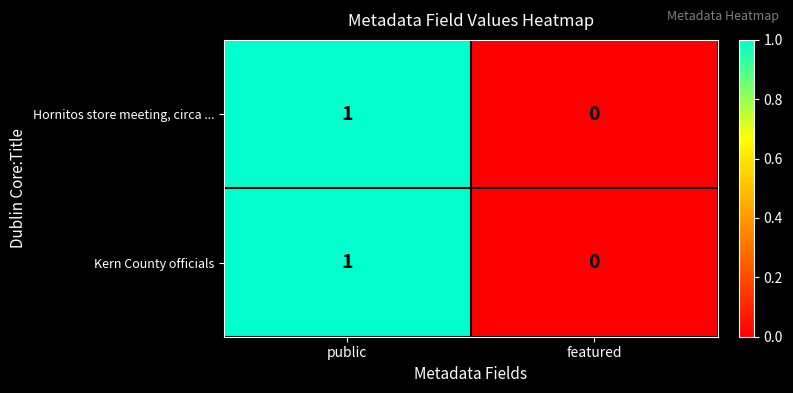

List the labels in order of Hornitos store meeting, circa ... value, largest first.

public, featured